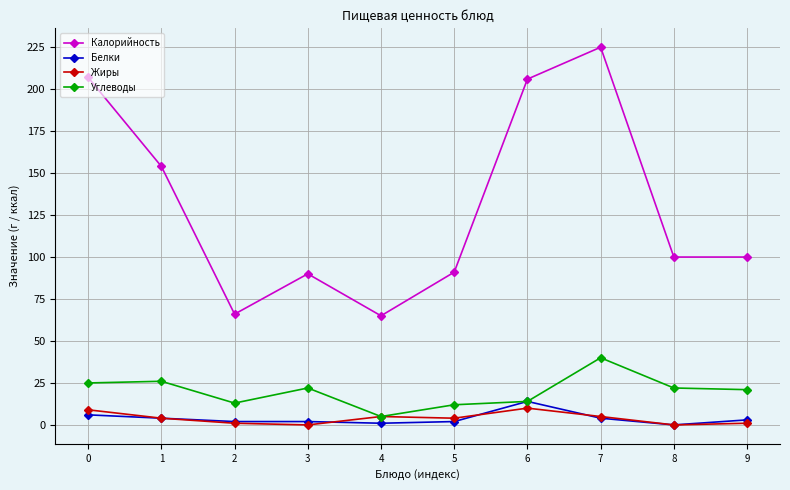

Which label corresponds to the largest value in the chart?

7